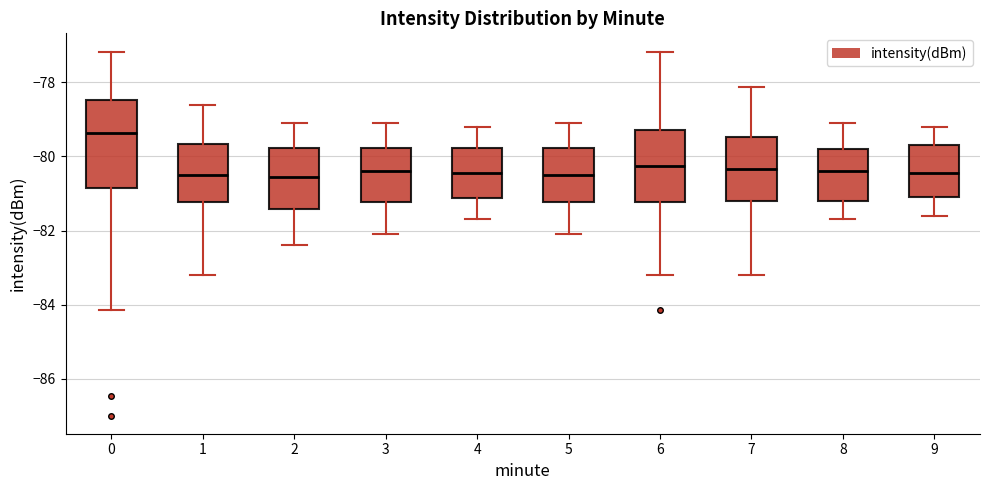

Which box's median line is the highest?

0